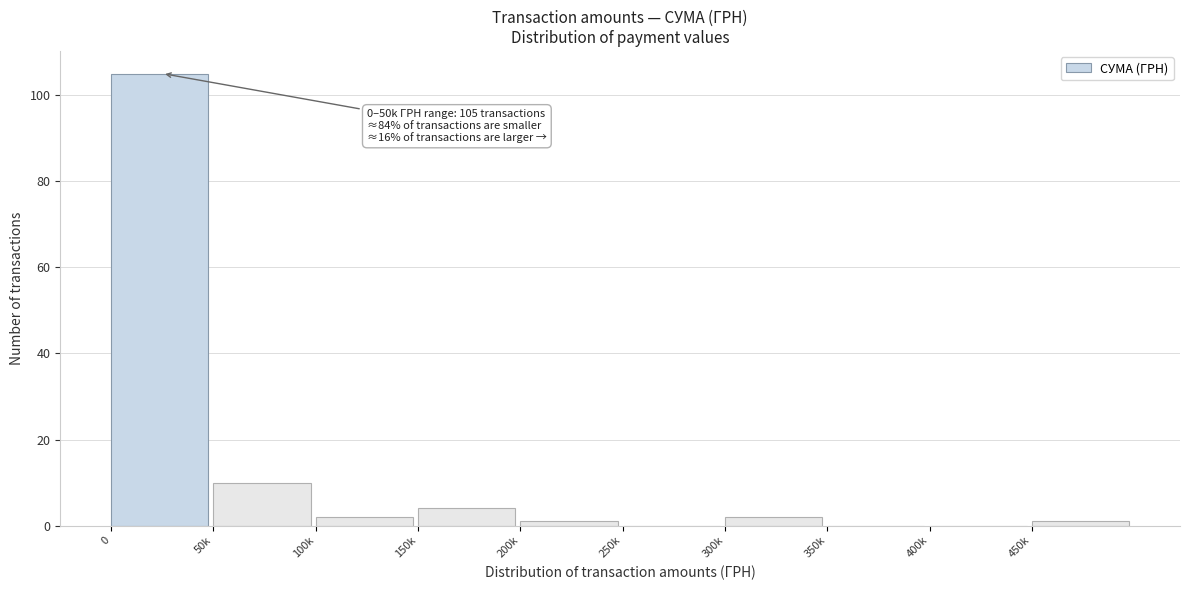

Reading left to right, transcribe all the data shown in this chart.

0=105	50k=10	100k=2	150k=4	200k=1	250k=0	300k=2	350k=0	400k=0	450k=1